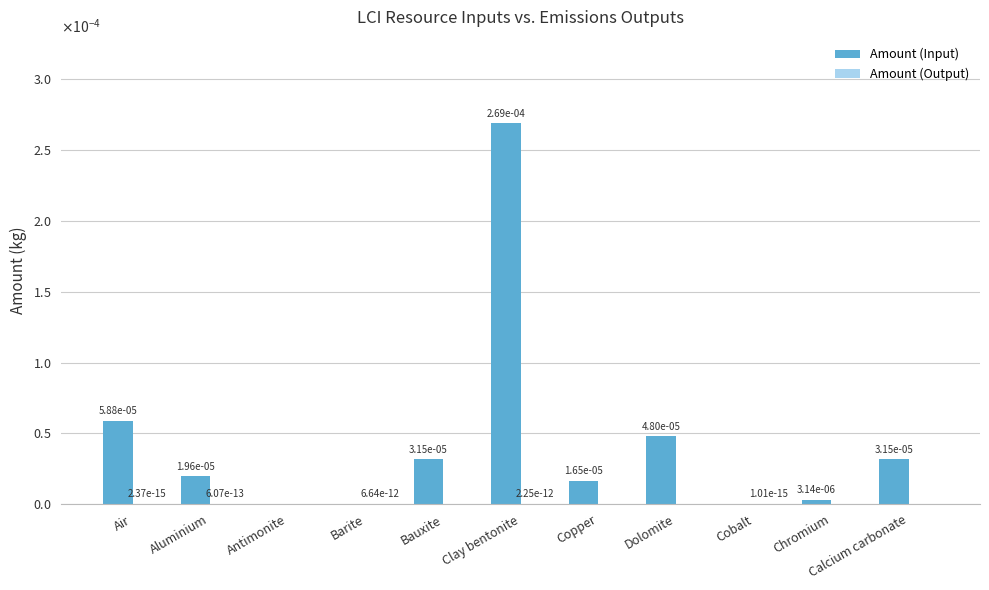

How many bars are there in each group?

2